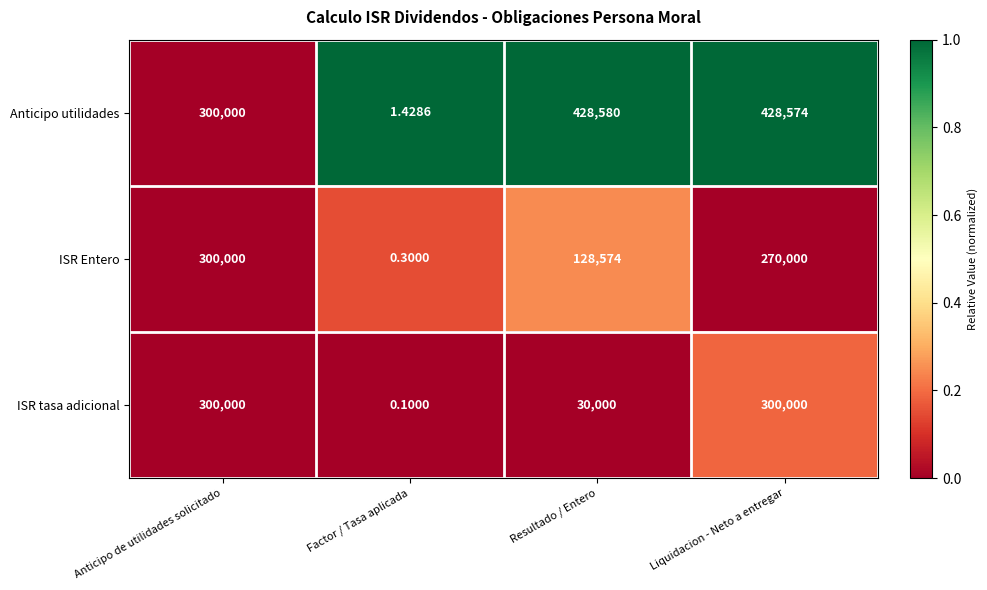

How many distinct data groups are displayed?

3